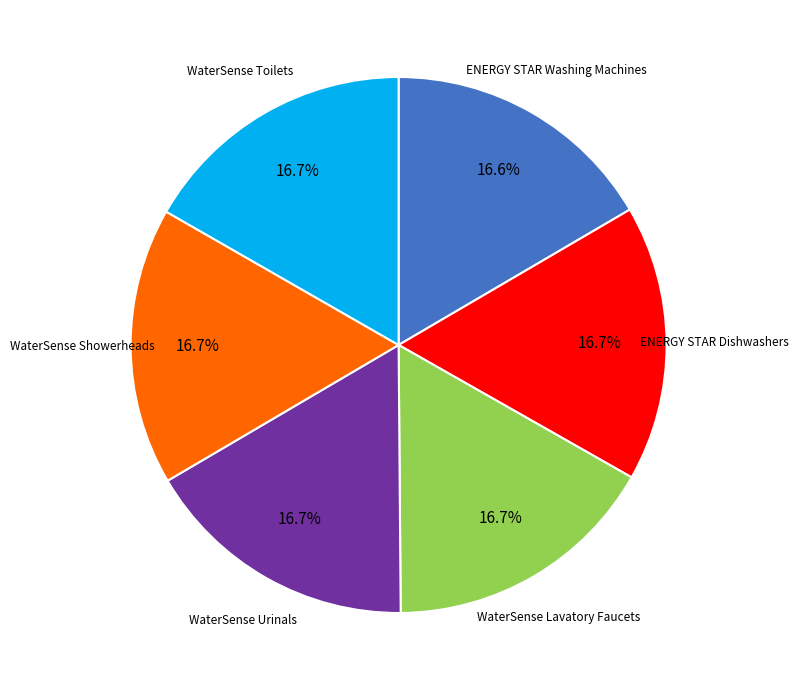

Is there a majority slice in this chart?

No